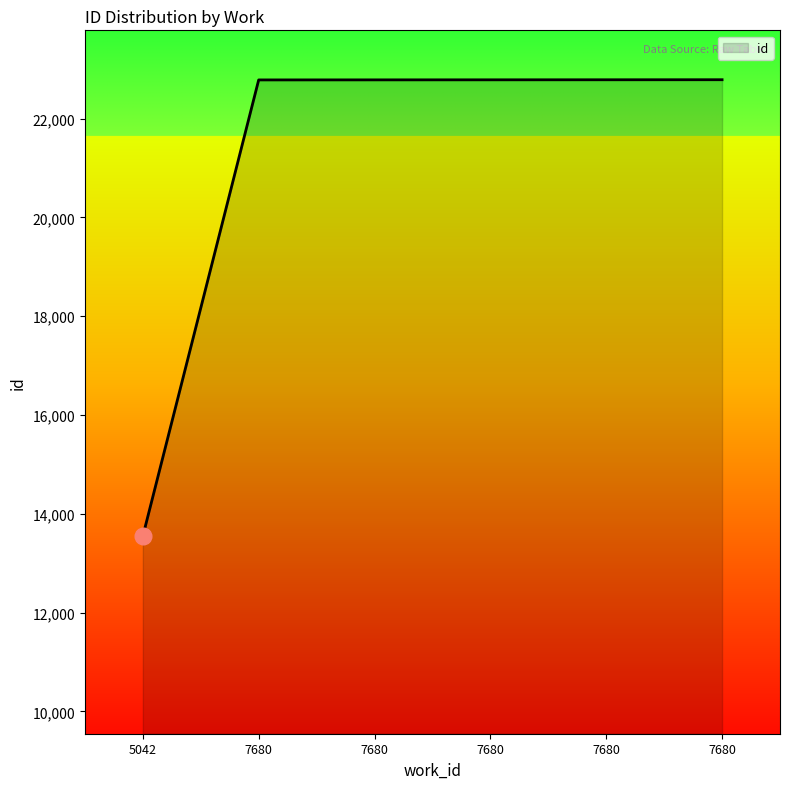

What is the greatest value displayed?

22788